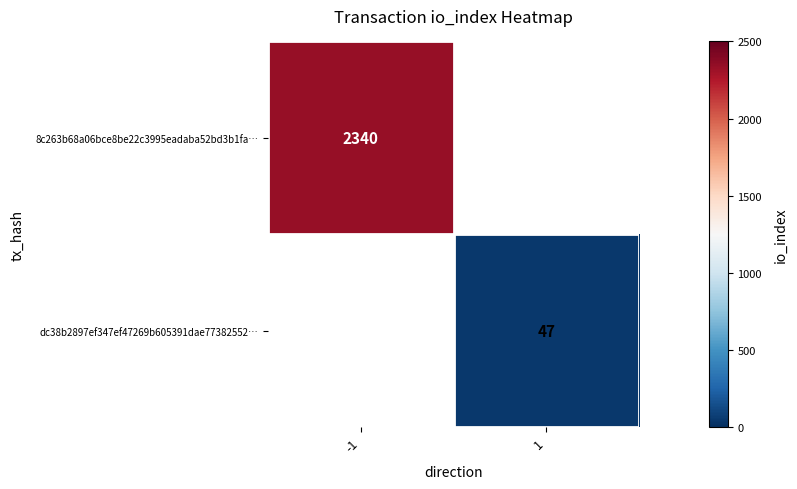

Is it true that dc38b2897ef347ef47269b605391dae77382552… equals 62 at 1?

False